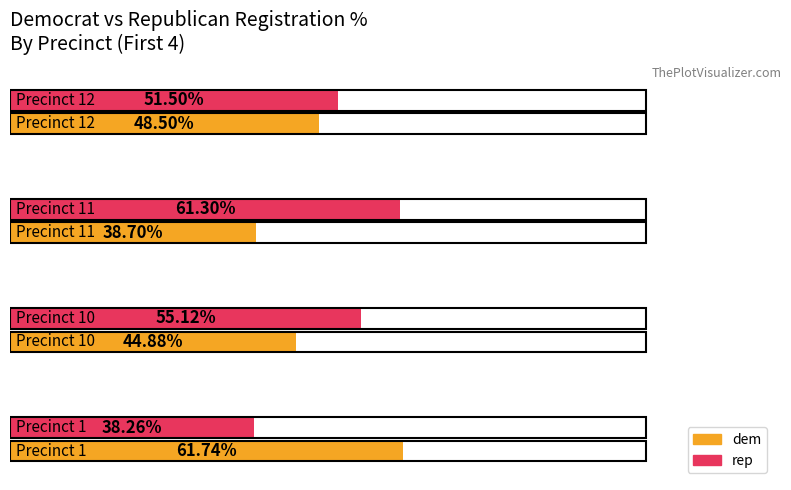

List the series in order of their peak value, lowest first.

rep, dem